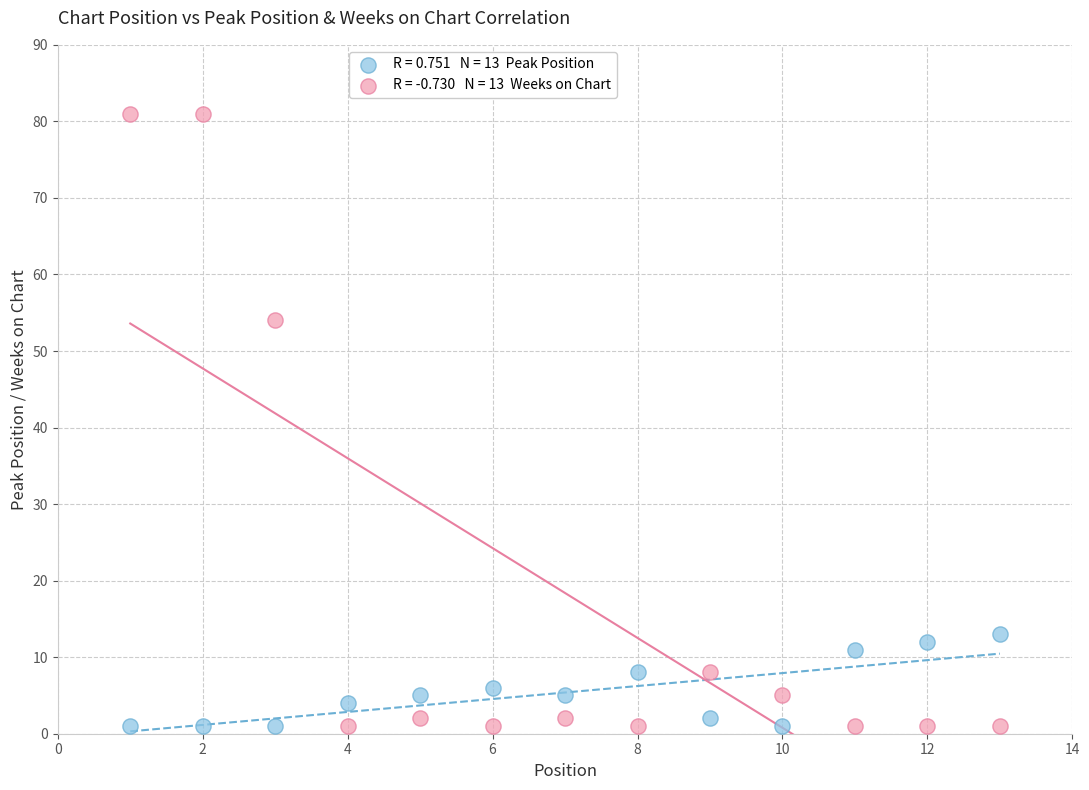

Across all data points, what is the range of X values (max minus min)?

12